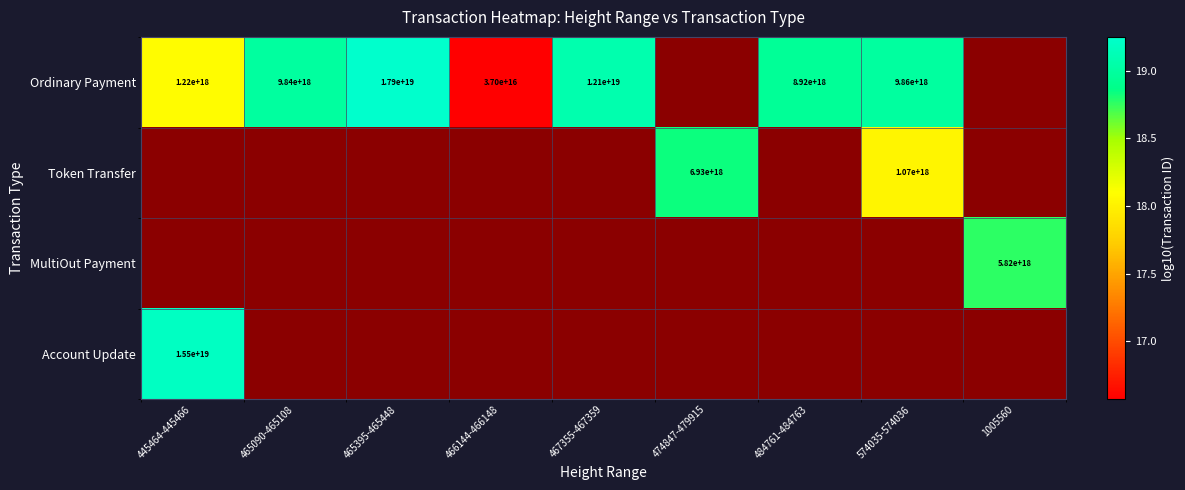

Between 465090-465108 and 467355-467359, which series saw the biggest shift?

Ordinary Payment